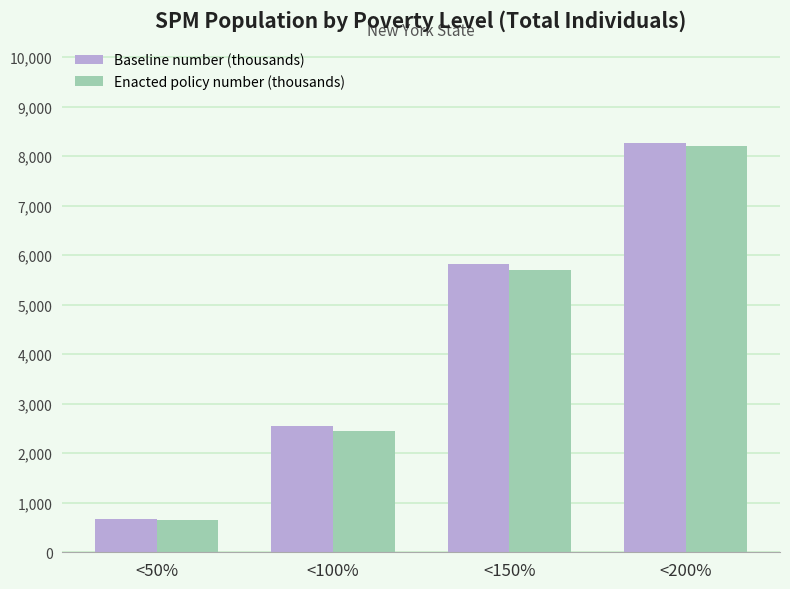

How many bars are there in each group?

2